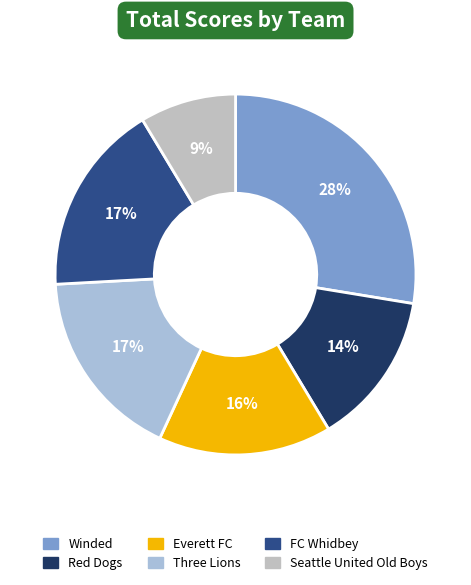

Approximately how many times larger is the value at Red Dogs compared to Winded?

0.5